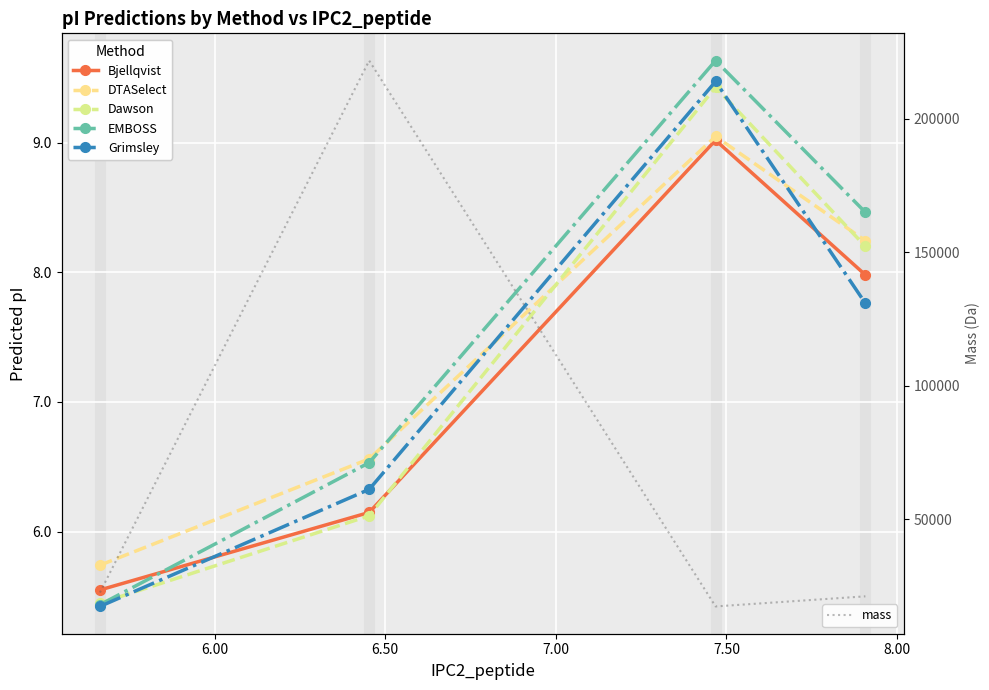

True or false: mass has more than 2 interior local peaks.

False